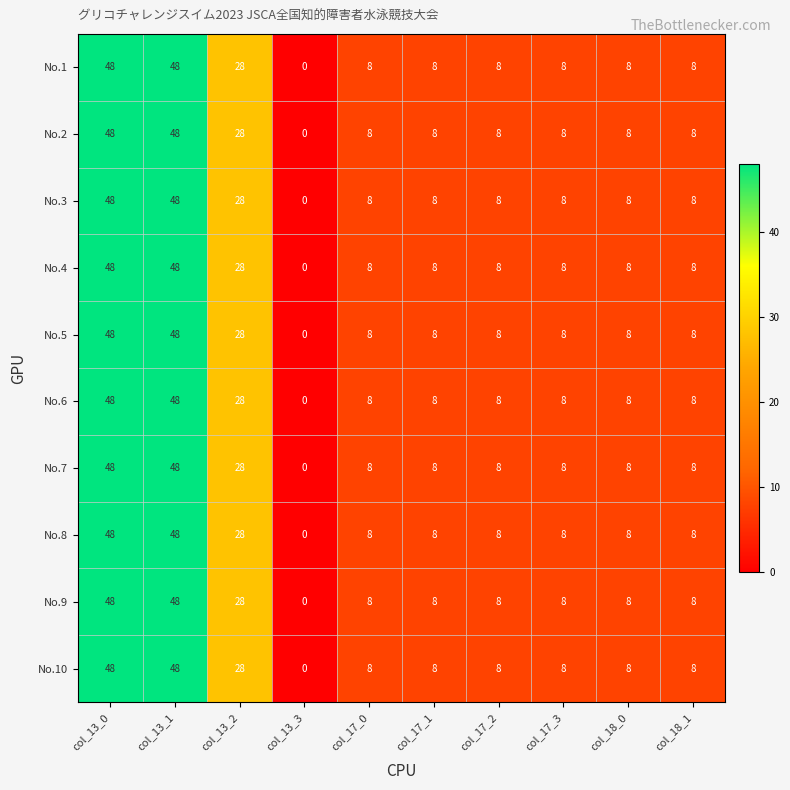

What is the sum of the No.3 values at col_17_1 and col_18_1?

16